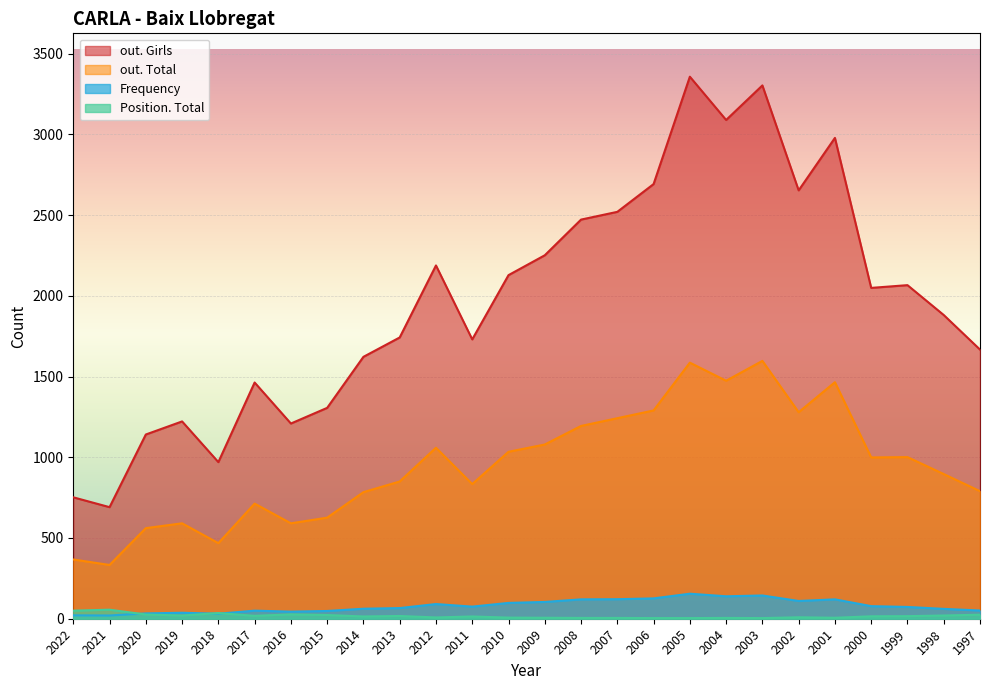

What is the approximate value of Position. Total at 2001, to the nearest 5?

5